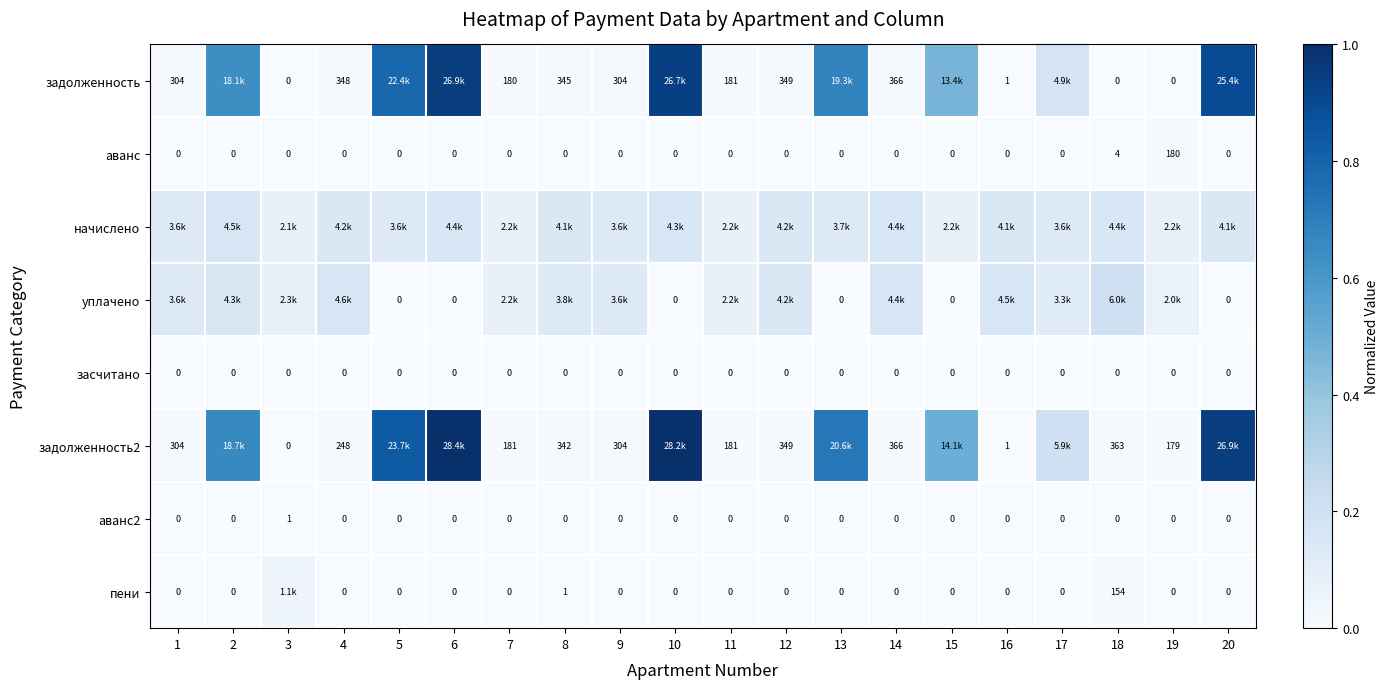

Is the value of задолженность at 12 greater than the value of задолженность2 at 4?

Yes